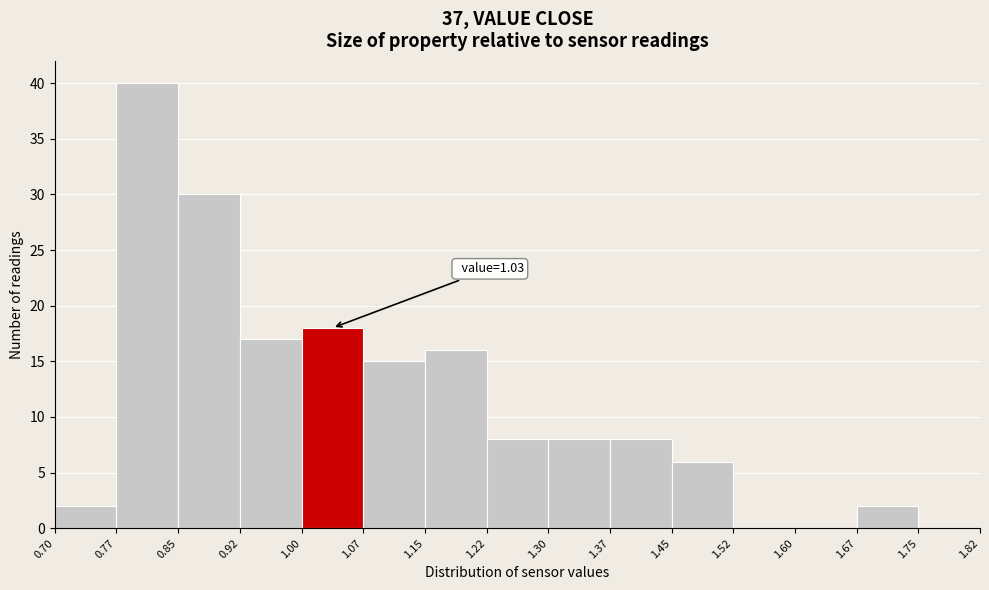

Over which range of the x-axis is the bar tallest?

0.77 to 0.85